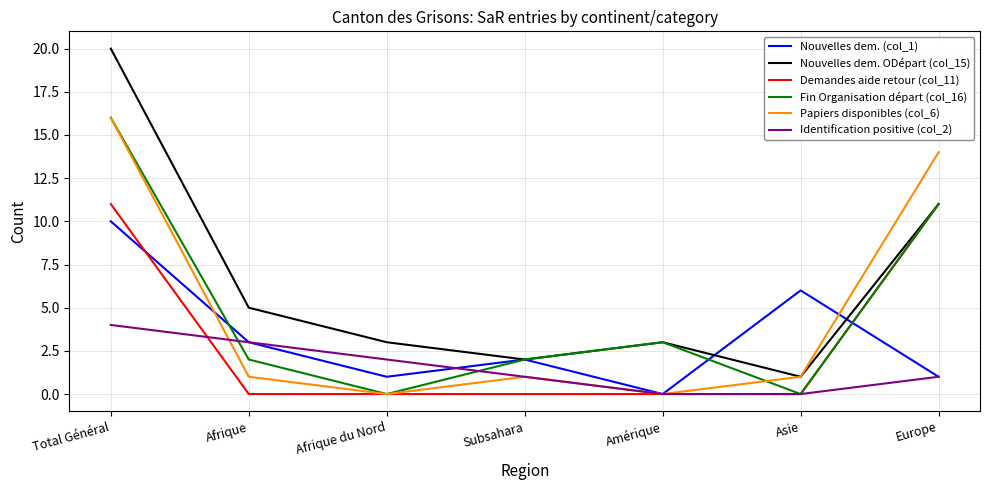

The value of Papiers disponibles (col_6) at Asie is 1. True or false?

True